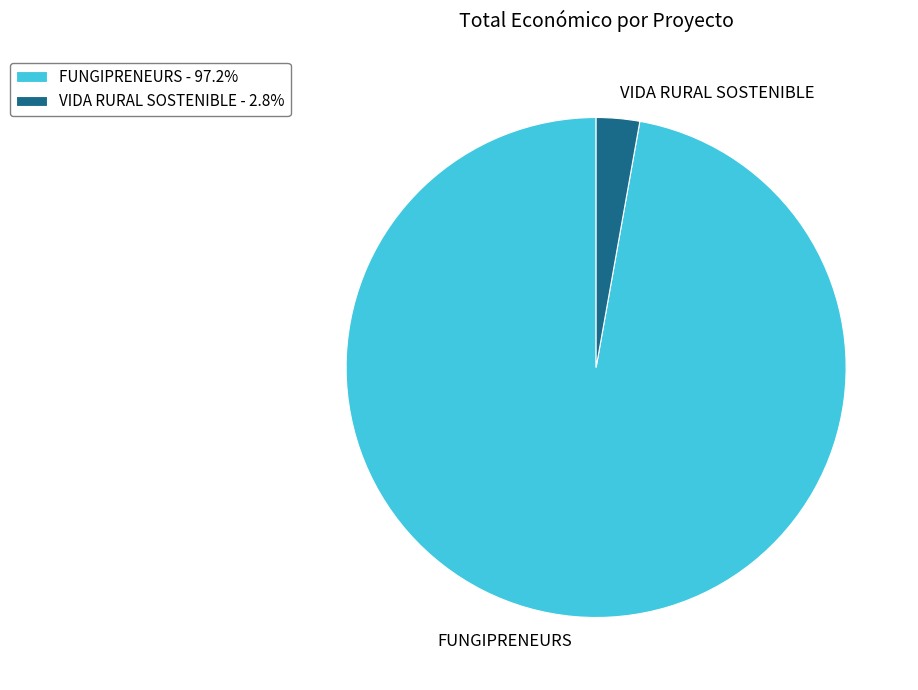

Is the sum of FUNGIPRENEURS and VIDA RURAL SOSTENIBLE greater than half?

Yes